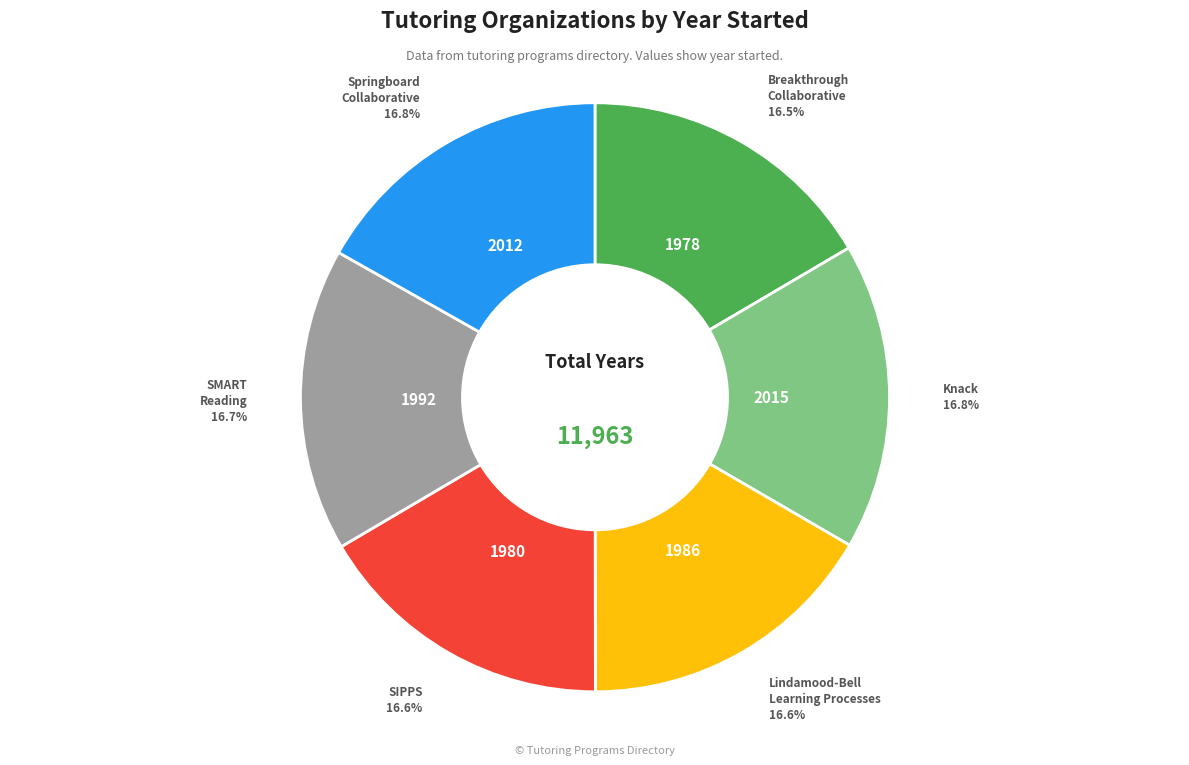

Count the number of slices in the pie.

6